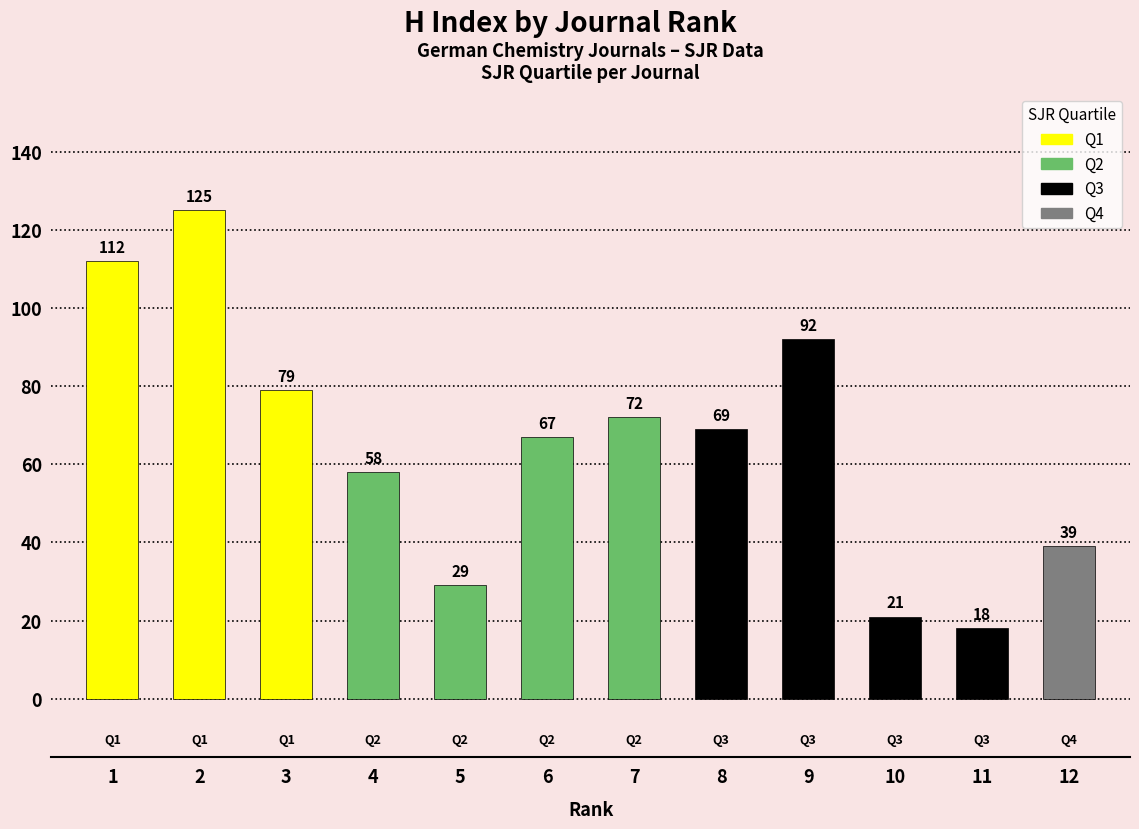

Approximately how many times larger is the value at 1 compared to 8?

1.6